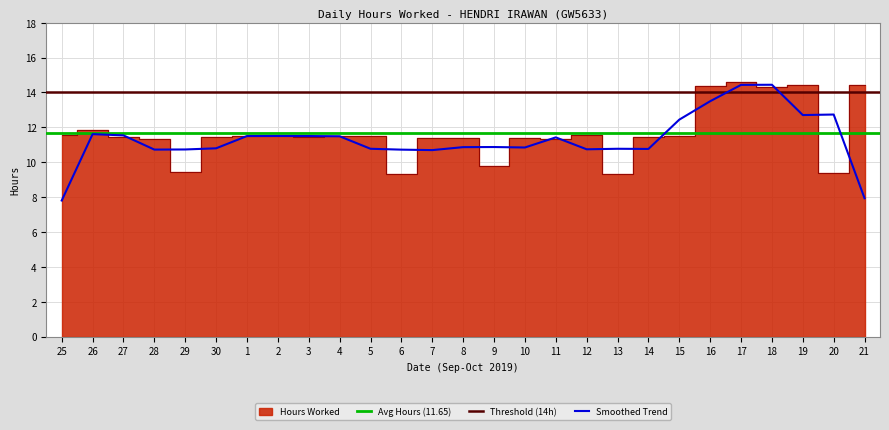

At which label is the value closest to 11?

28